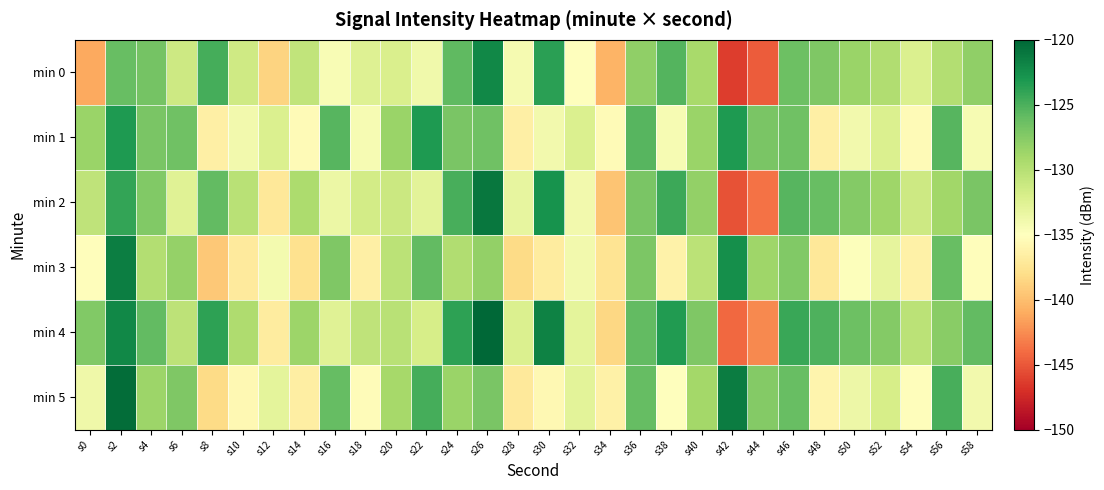

What is the maximum value shown in the chart?

-120.0